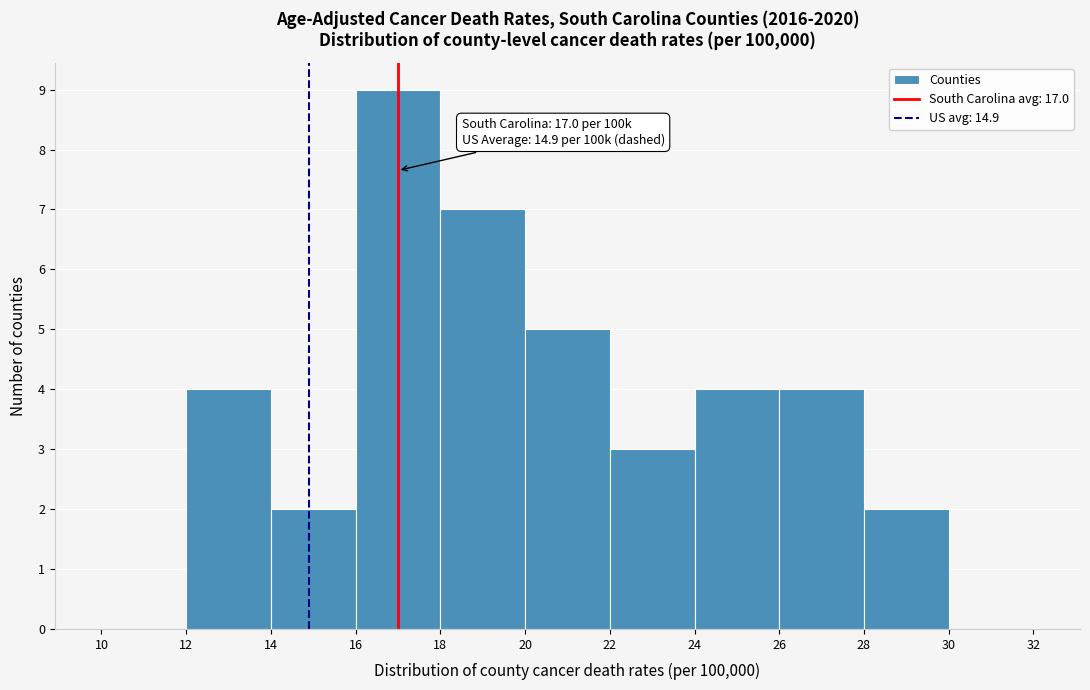

Which range on the x-axis has the tallest bar?

16 to 18